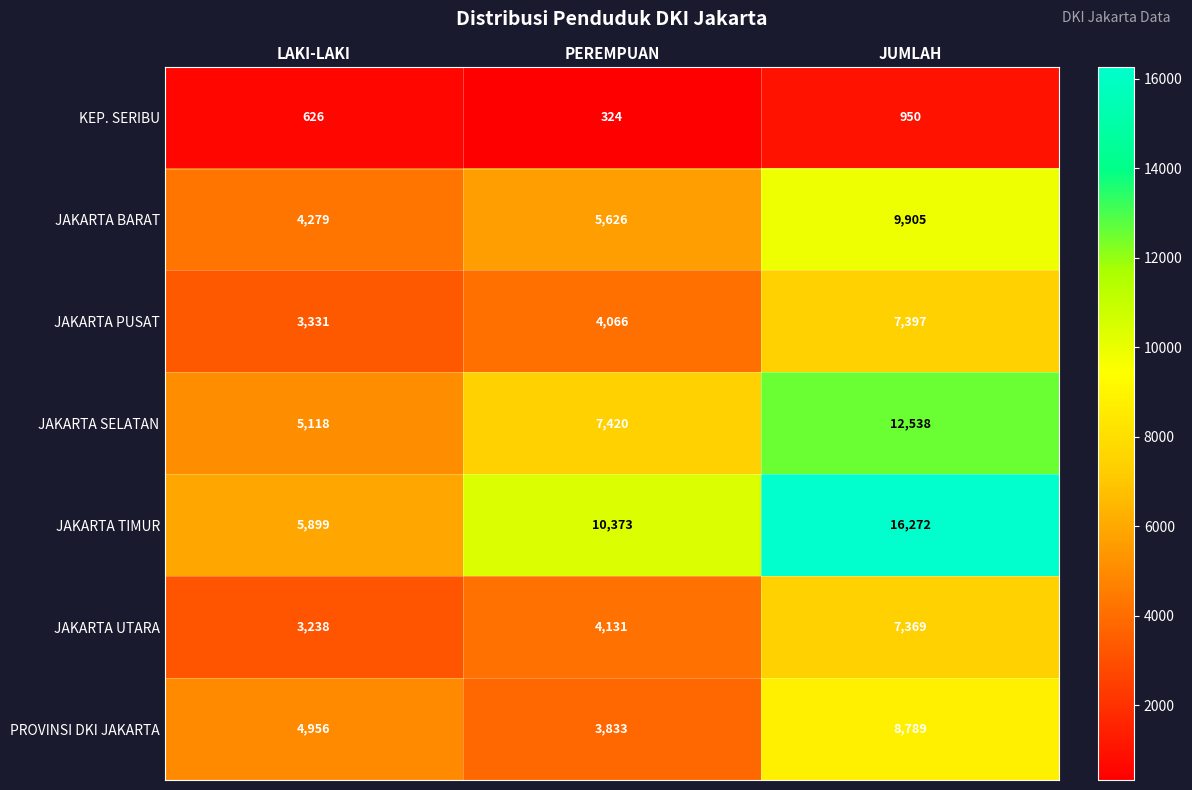

What is the maximum value for JAKARTA BARAT?

9905